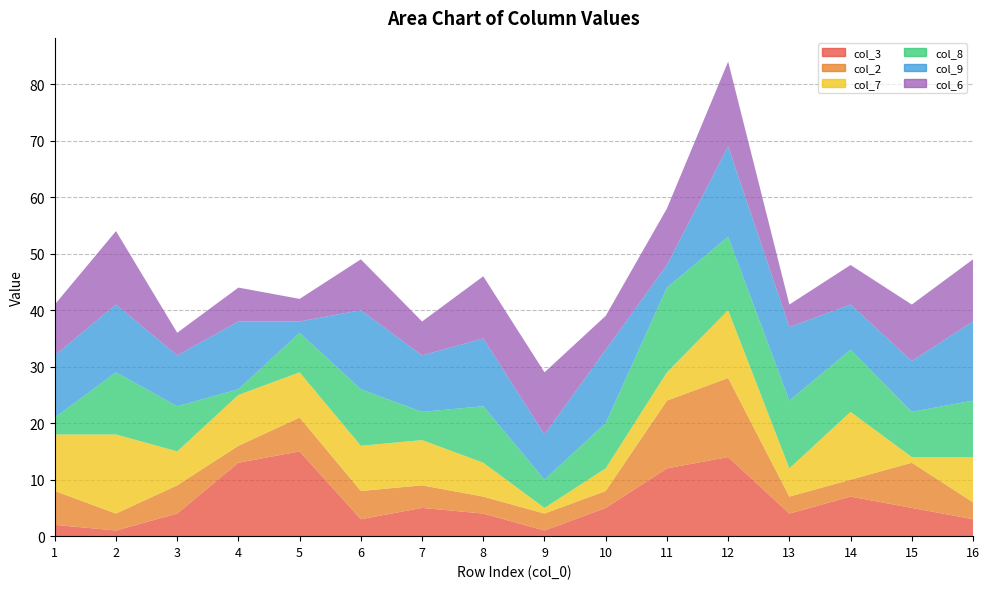

Reading right to left, extract all data points from this chart.

col_3: 3	5	7	4	14	12	5	1	4	5	3	15	13	4	1	2
col_2: 3	8	3	3	14	12	3	3	3	4	5	6	3	5	3	6
col_7: 8	1	12	5	12	5	4	1	6	8	8	8	9	6	14	10
col_8: 10	8	11	12	13	15	8	5	10	5	10	7	1	8	11	3
col_9: 14	9	8	13	16	4	13	8	12	10	14	2	12	9	12	11
col_6: 11	10	7	4	15	10	6	11	11	6	9	4	6	4	13	9